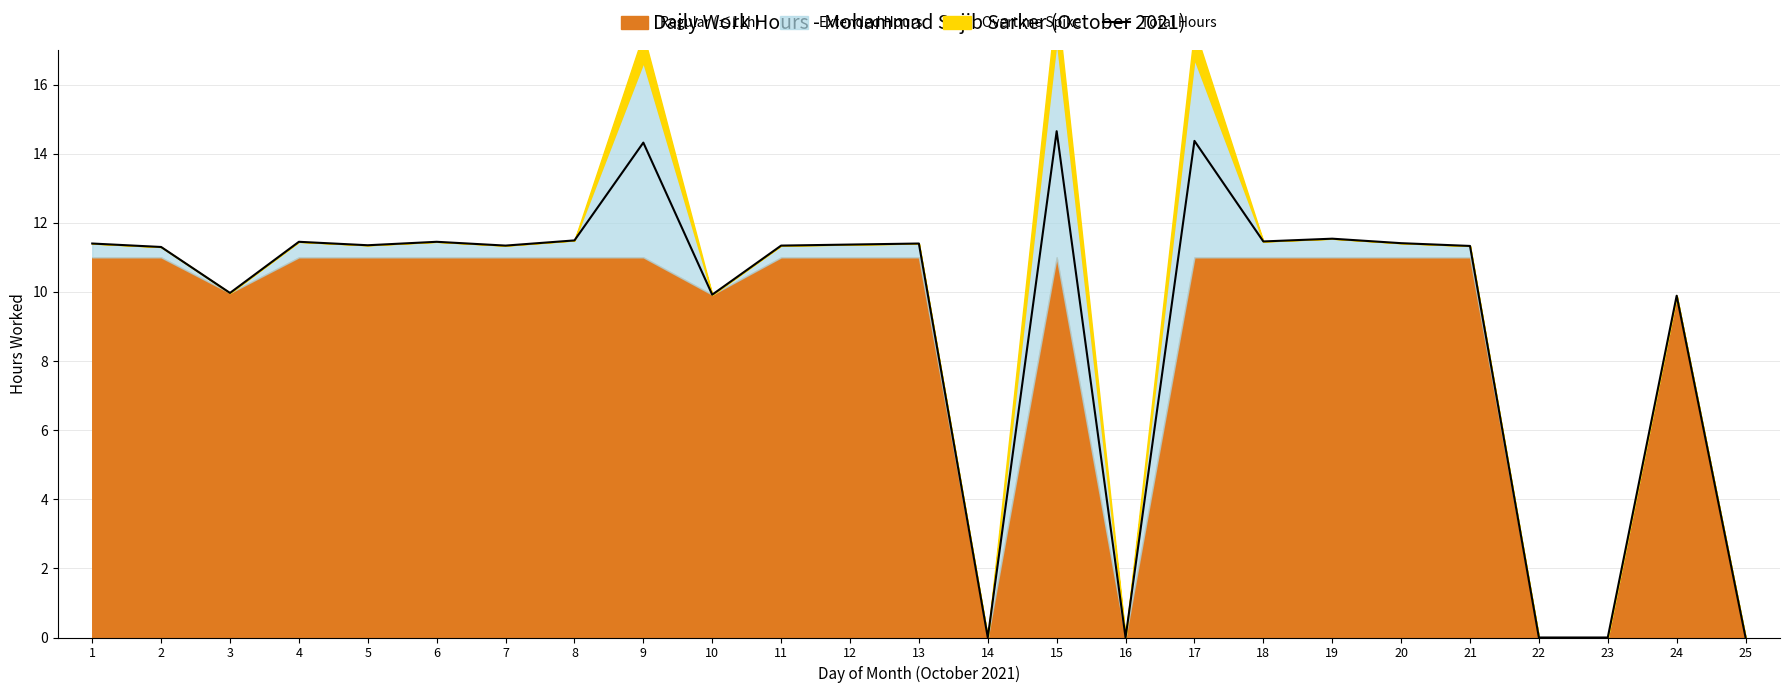

List the labels in order of value, smallest first.

14, 16, 22, 23, 25, 24, 10, 3, 2, 21, 7, 11, 5, 12, 1, 13, 20, 4, 6, 18, 8, 19, 9, 17, 15